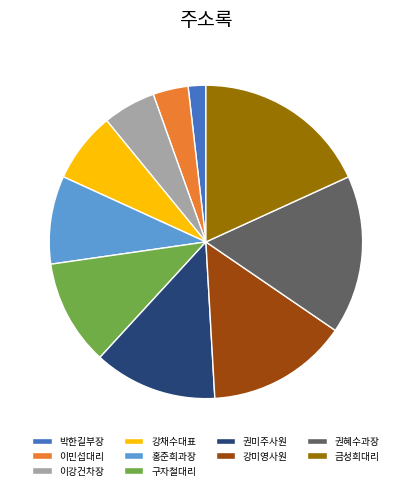

Rank the categories by value from lowest to highest.

박한길부장, 이민섭대리, 이강건차장, 강채수대표, 홍준희과장, 구자철대리, 권미주사원, 강미영사원, 권혜수과장, 금성희대리